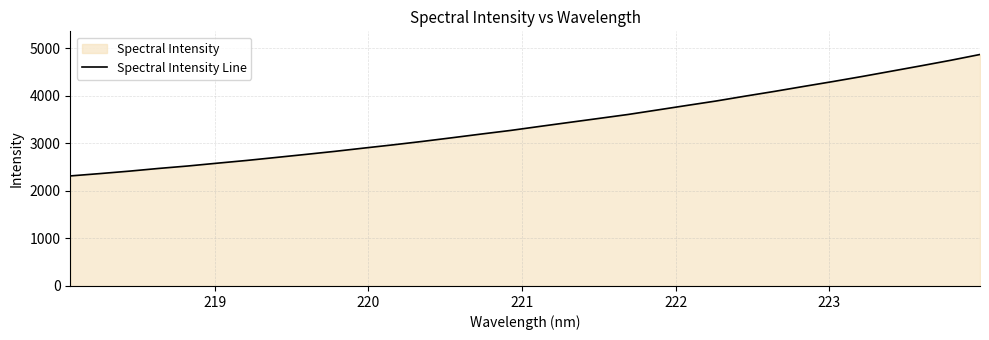

What is the minimum value shown in the chart?

2313.0